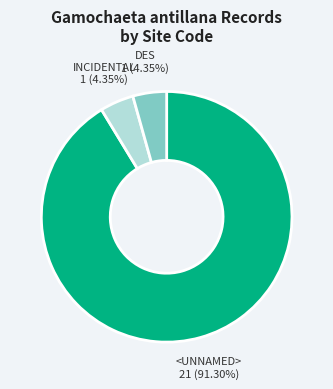

Does any single category account for the majority?

Yes